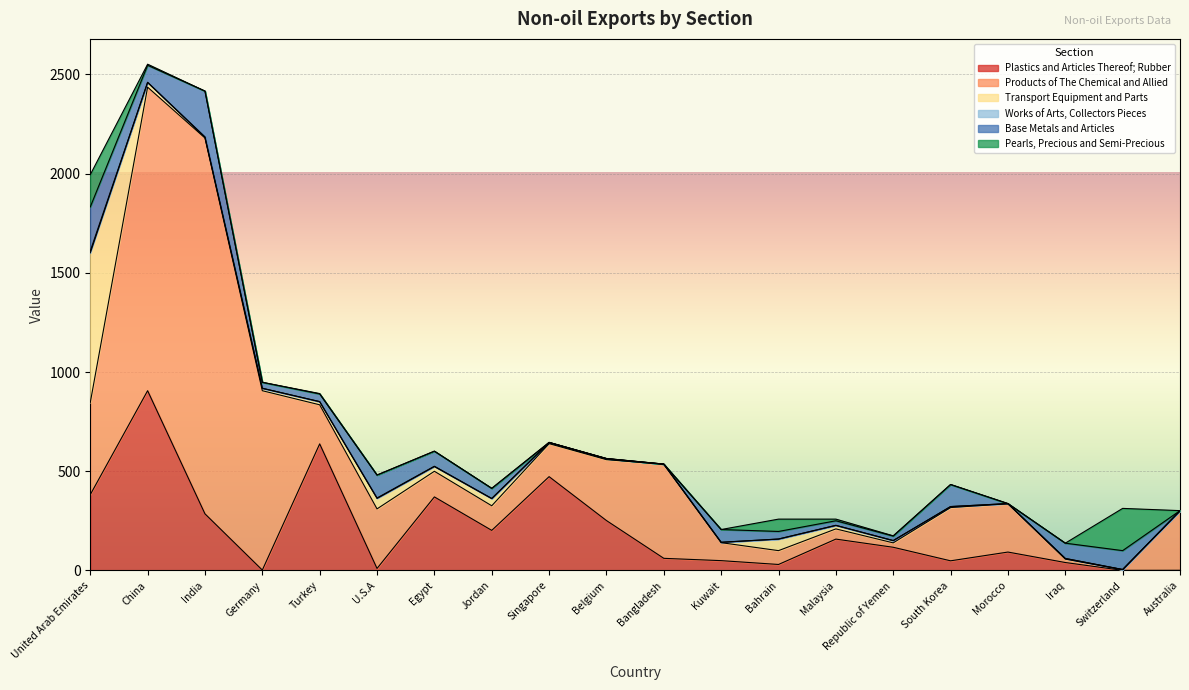

Which series changed the most between Singapore and South Korea?

Plastics and Articles Thereof; Rubber